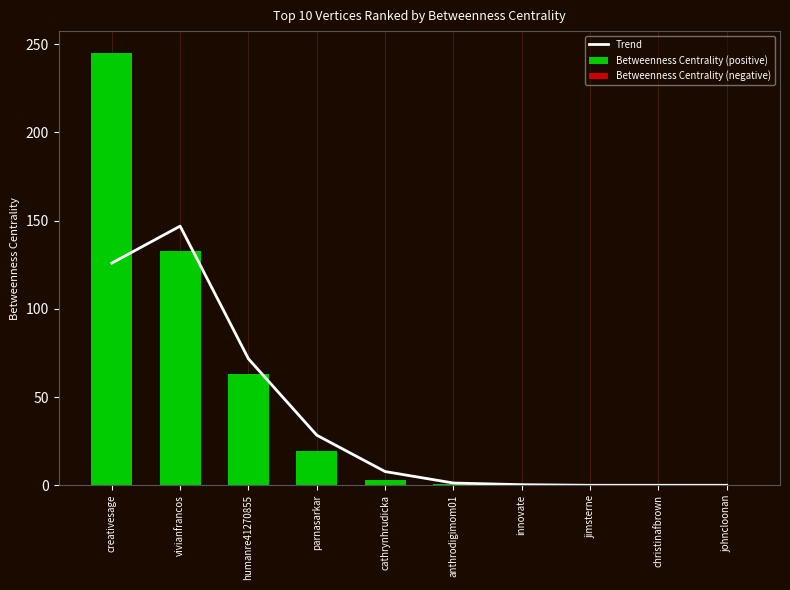

Which has a higher value, jimsterne or innovate?

innovate